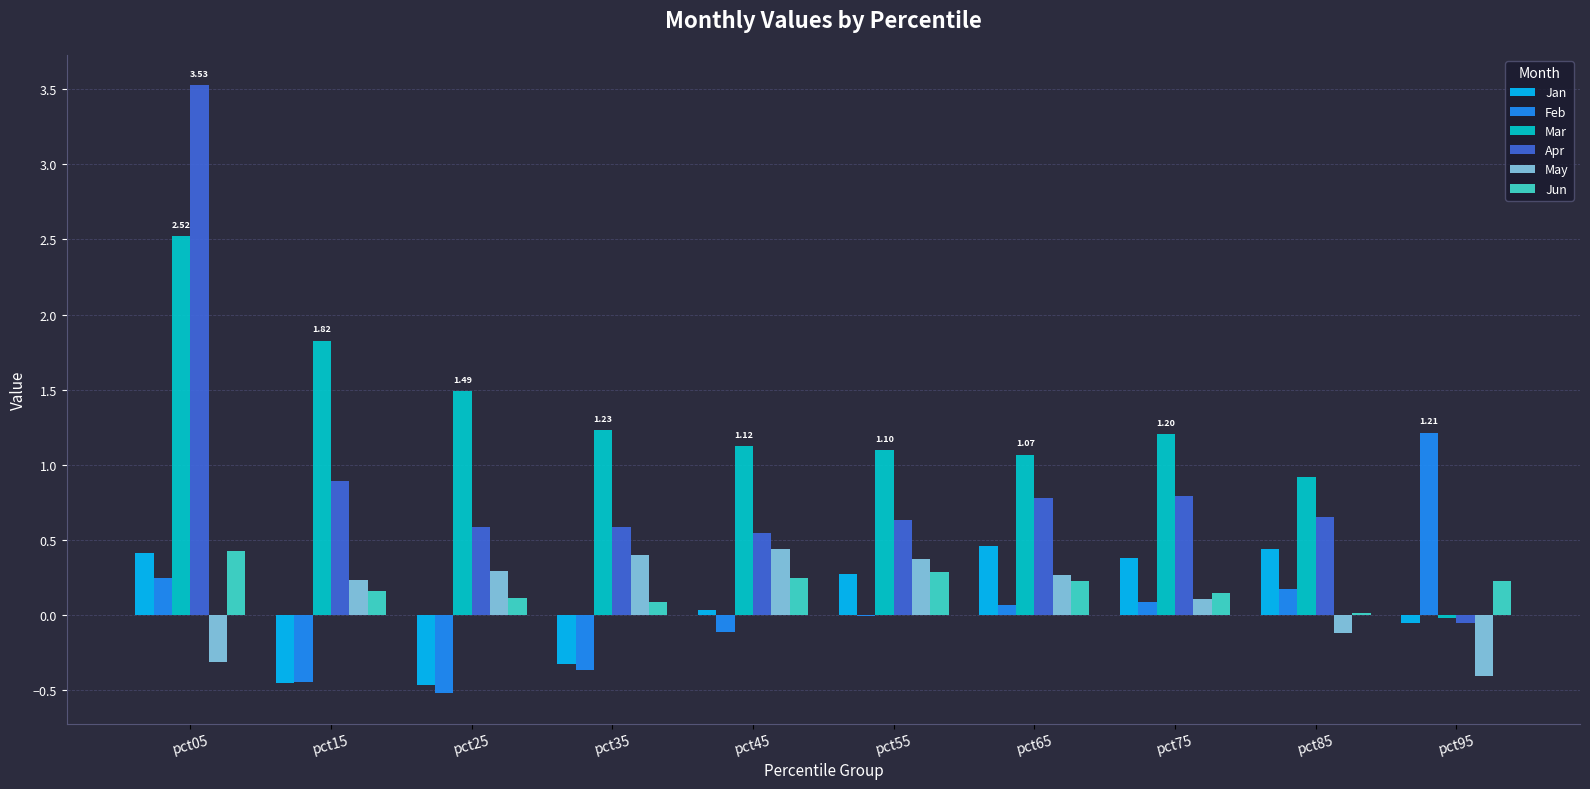

Which series has the largest total across all categories?

Mar